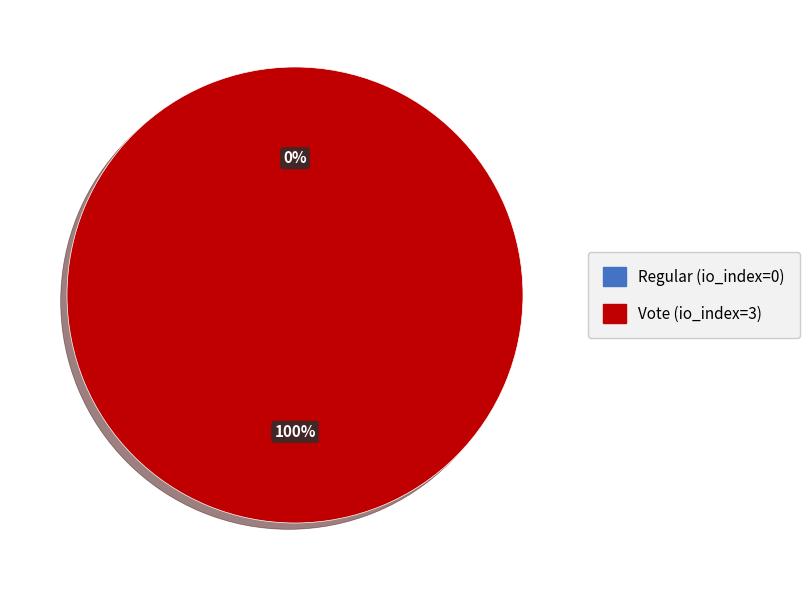

Does Vote (io_index=3) account for over 50% of the chart?

Yes